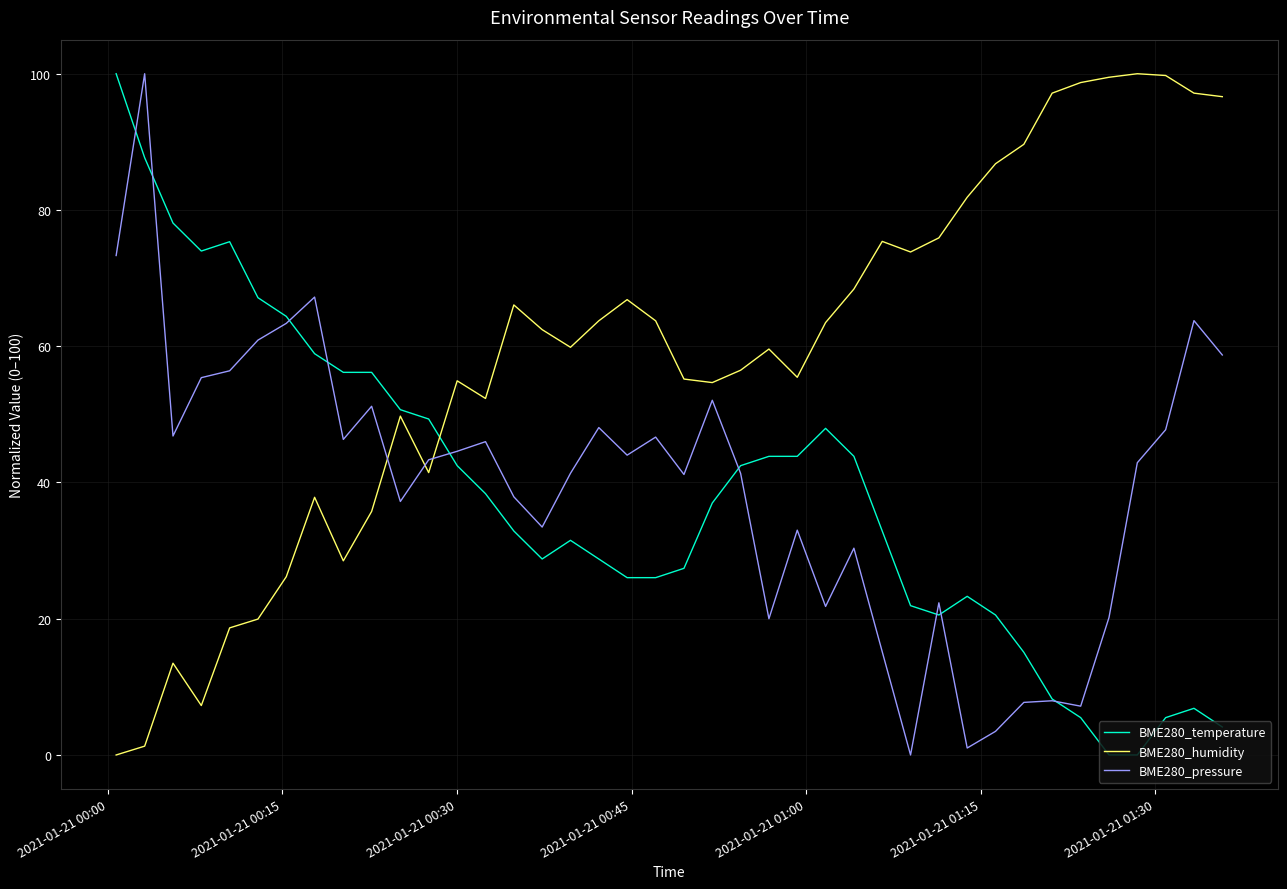

After their last crossing, which series has the higher values: BME280_pressure or BME280_humidity?

BME280_humidity